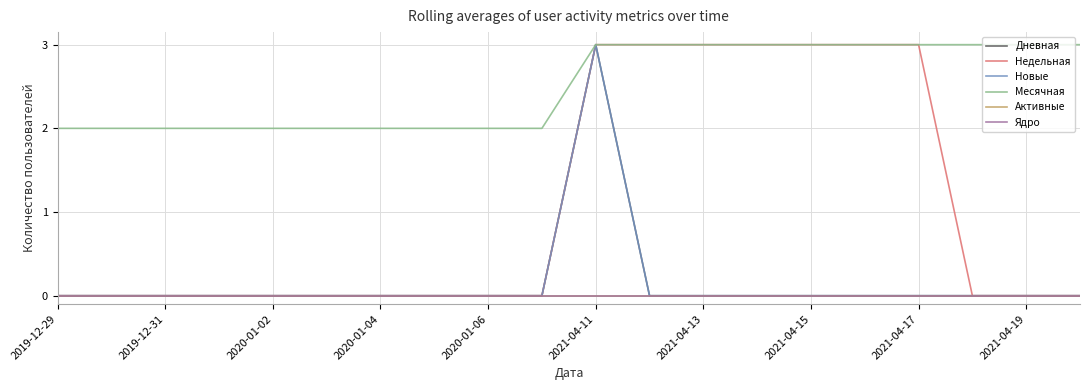

Does the chart display data point markers on the line(s)?

No